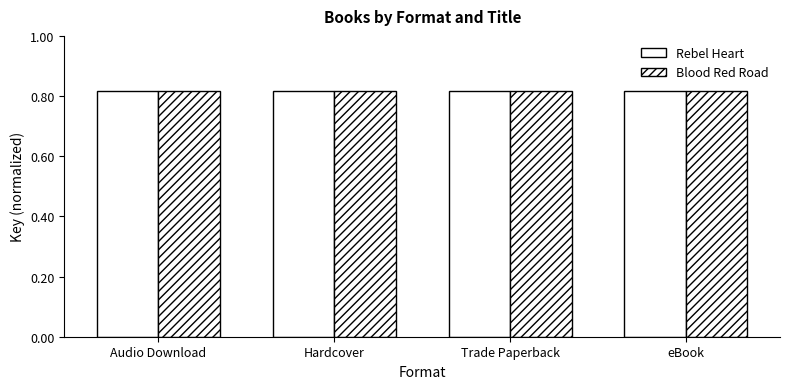

List the series in order of their peak value, lowest first.

Blood Red Road, Rebel Heart